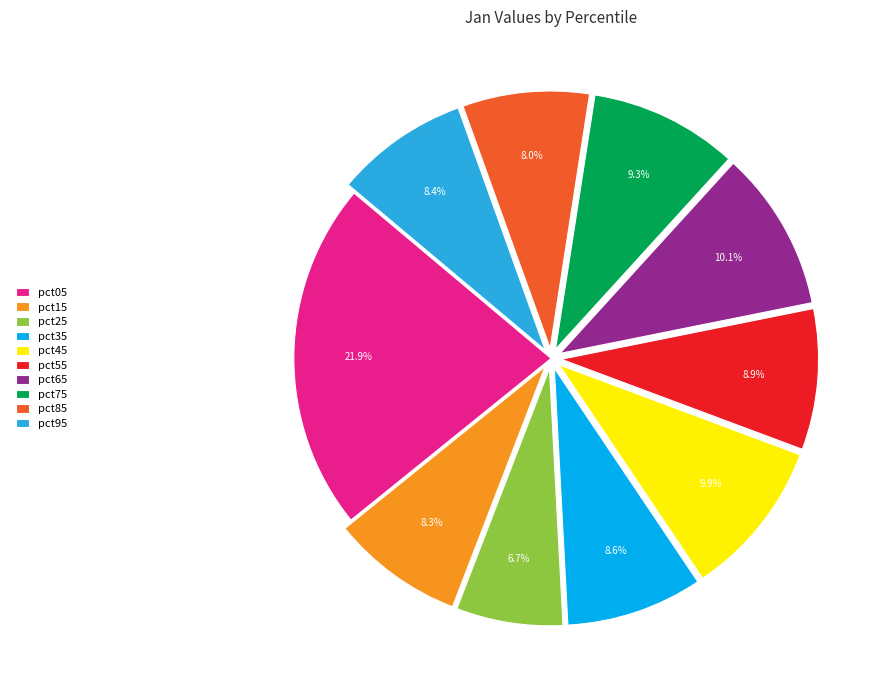

Count the number of slices in the pie.

10